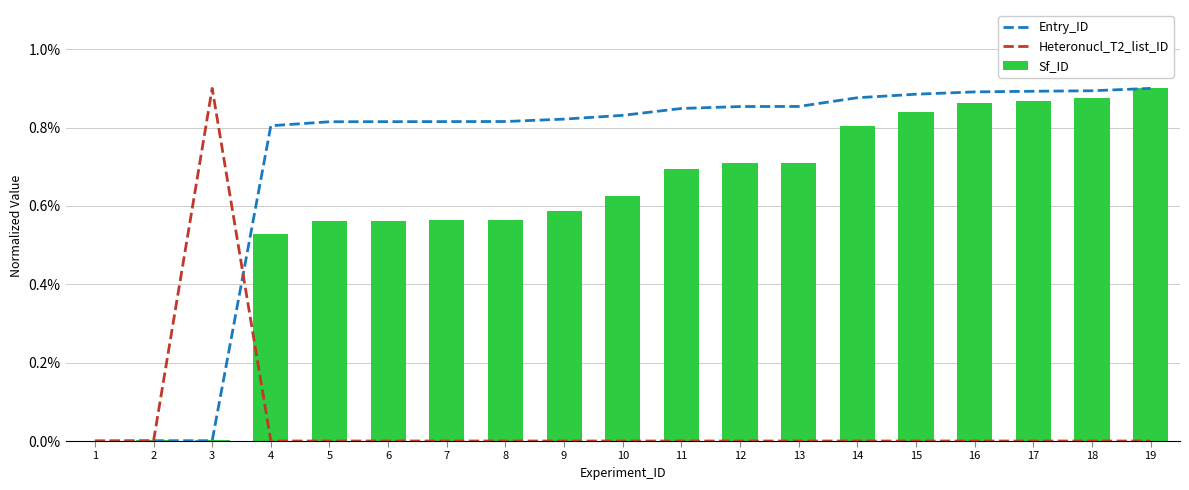

At which label is Heteronucl_T2_list_ID closest to 0?

1